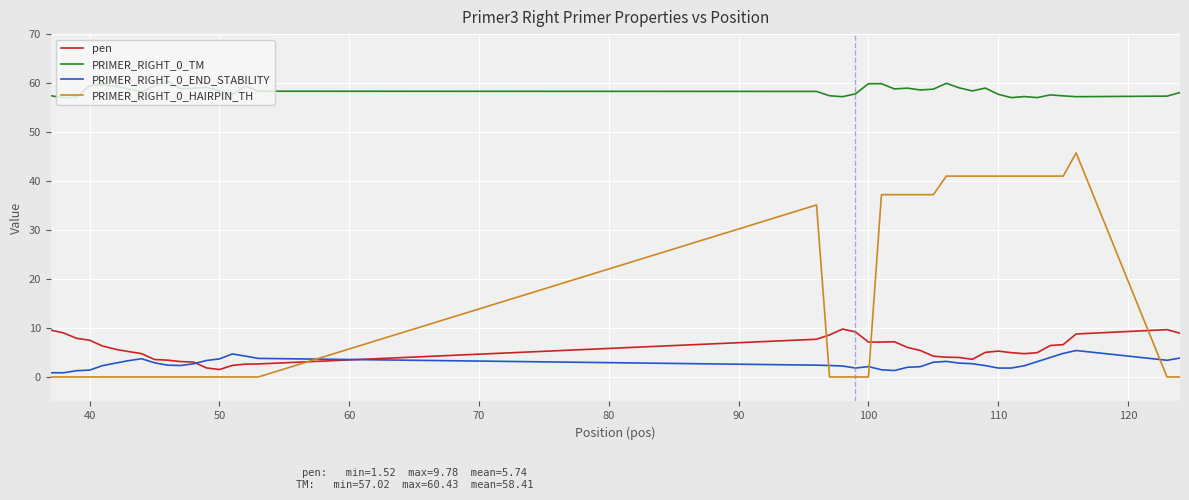

How many lines are shown in the chart?

4